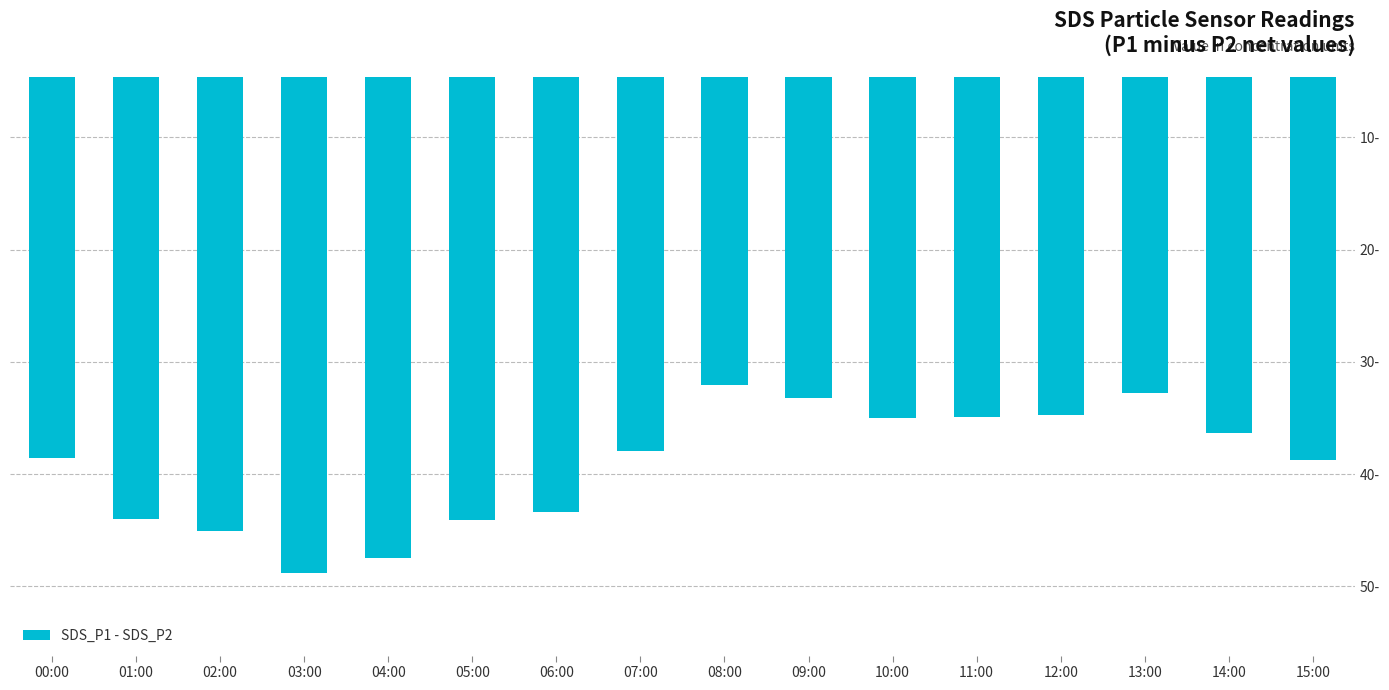

Between 13:00 and 14:00, which is larger?

13:00